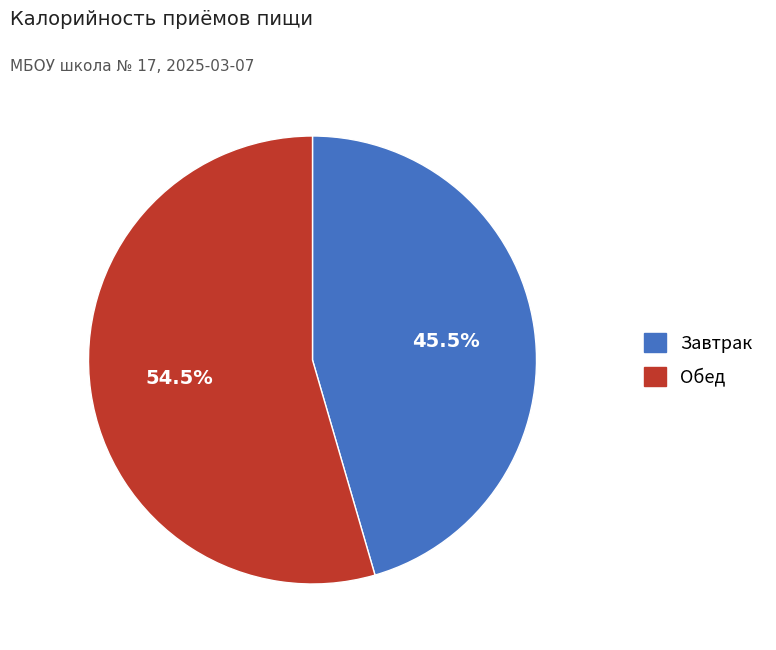

Which slice is the smallest?

Завтрак